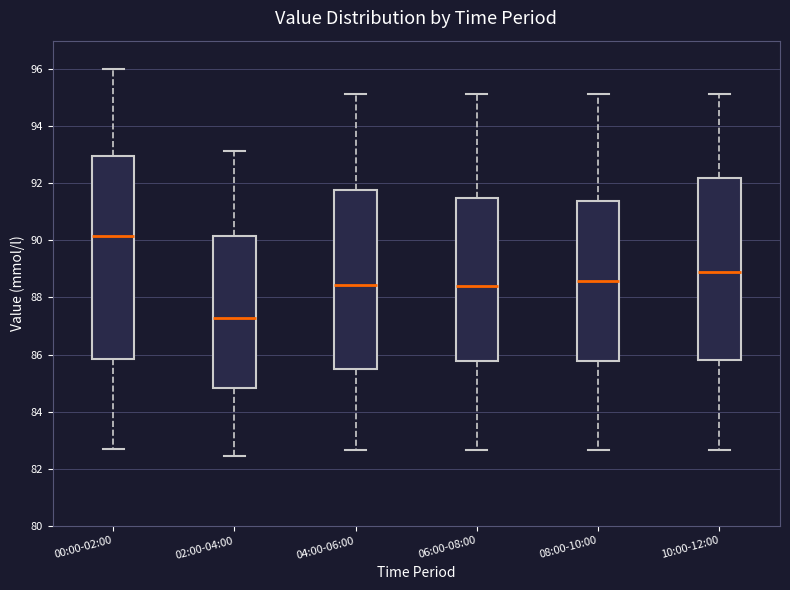

Reading left to right, transcribe this box plot: for each box, give where its median line is, the range the box spans, and where its two whiskers end, as read against the y-axis. The values are not printed on the chart, so give them approximately, as read against the axis.

00:00-02:00: median 90.2, box 85.8 to 93.0, whiskers 82.6 to 96.0
02:00-04:00: median 87.2, box 84.8 to 90.2, whiskers 82.4 to 93.2
04:00-06:00: median 88.4, box 85.4 to 91.8, whiskers 82.6 to 95.2
06:00-08:00: median 88.4, box 85.8 to 91.4, whiskers 82.6 to 95.2
08:00-10:00: median 88.6, box 85.8 to 91.4, whiskers 82.6 to 95.2
10:00-12:00: median 88.8, box 85.8 to 92.2, whiskers 82.6 to 95.2